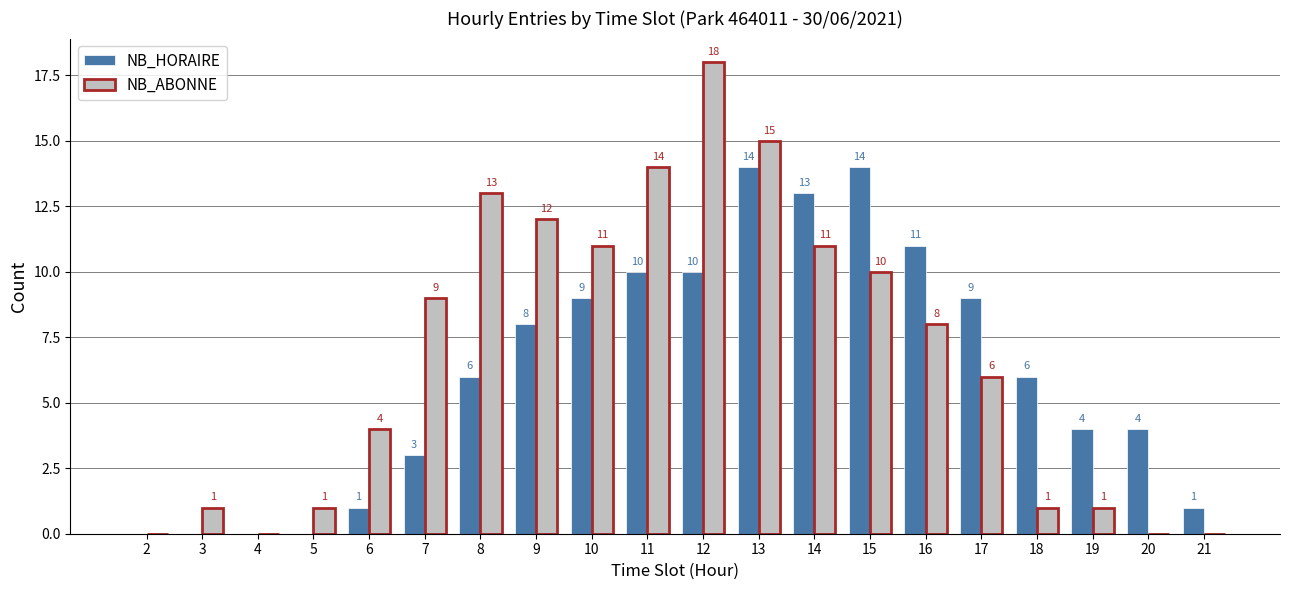

The value of NB_ABONNE at 10 is 11. True or false?

True